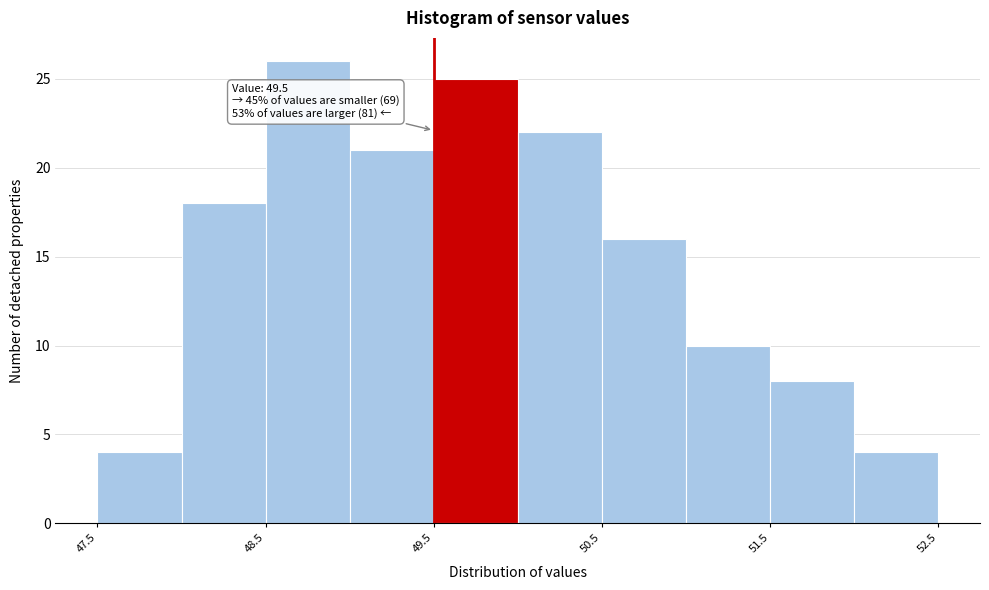

Over which range of the x-axis is the bar tallest?

48.5 to 49.0